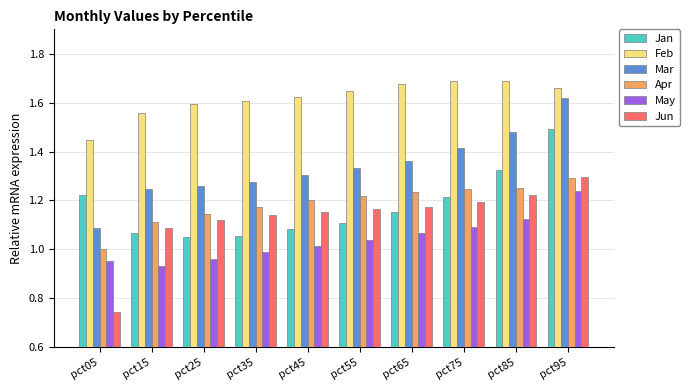

What is the total value across all series at pct05?

6.5